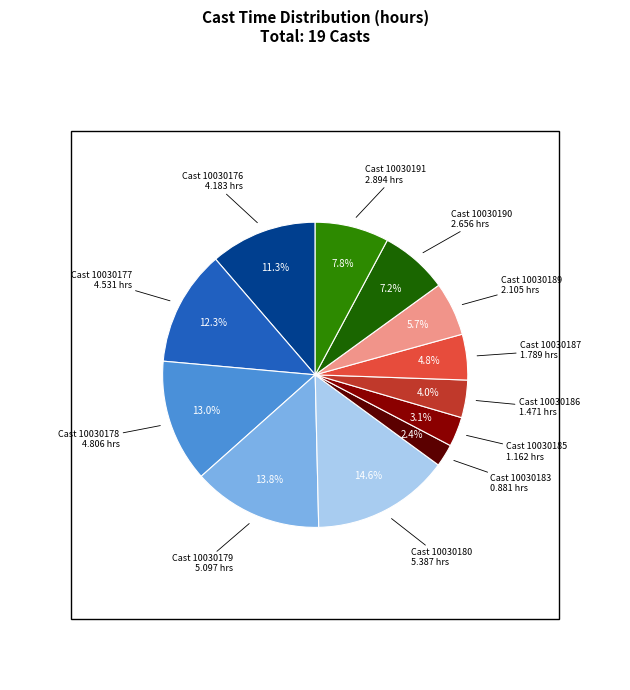

Does any single category account for the majority?

No